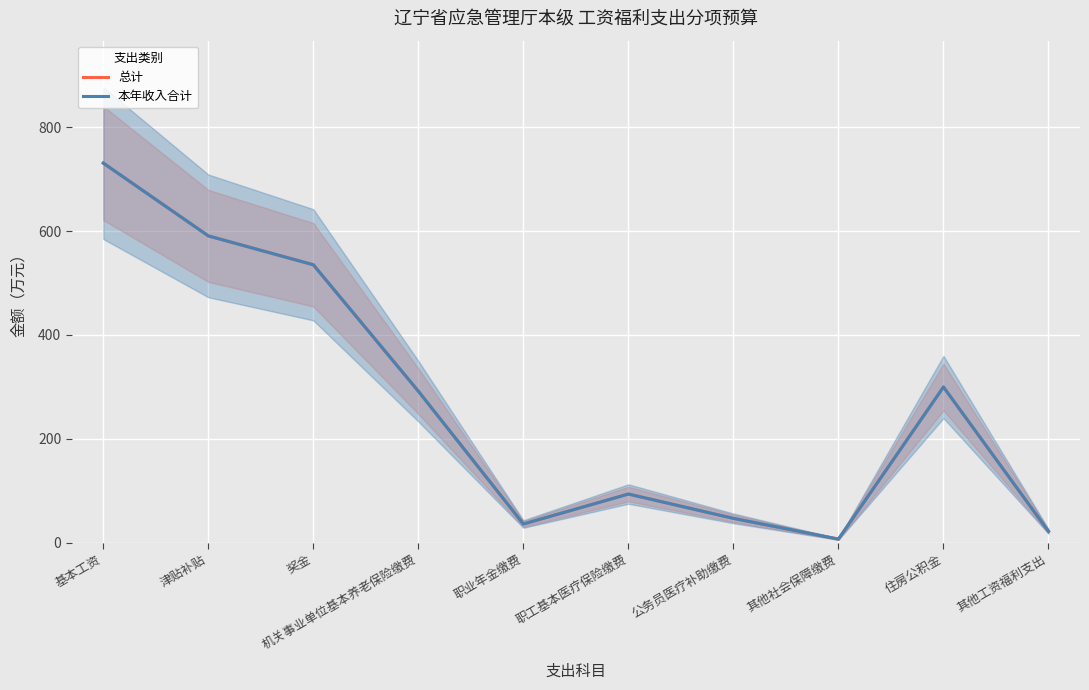

Reading left to right, transcribe all the data shown in this chart.

总计: 730.9	590.8	535.1	291.7	36.0	93.7	46.9	7.0	299.7	21.8
本年收入合计: 730.9	590.8	535.1	291.7	36.0	93.7	46.9	7.0	299.7	21.8